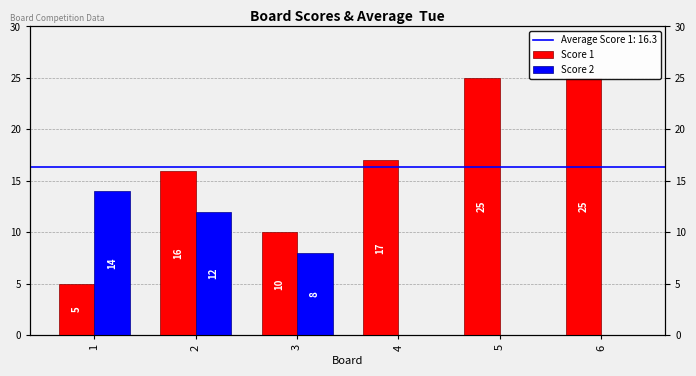

Reading right to left, transcribe all the data shown in this chart.

Score 1: 6=25	5=25	4=17	3=10	2=16	1=5
Score 2: 6=0	5=0	4=0	3=8	2=12	1=14